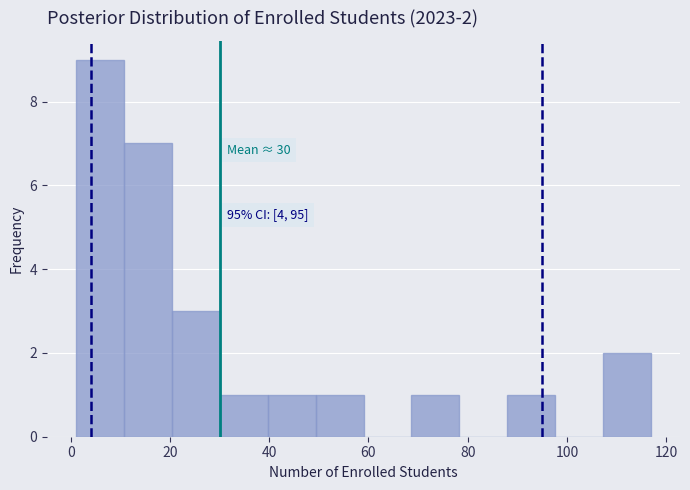

Which range on the x-axis has the tallest bar?

2 to 10